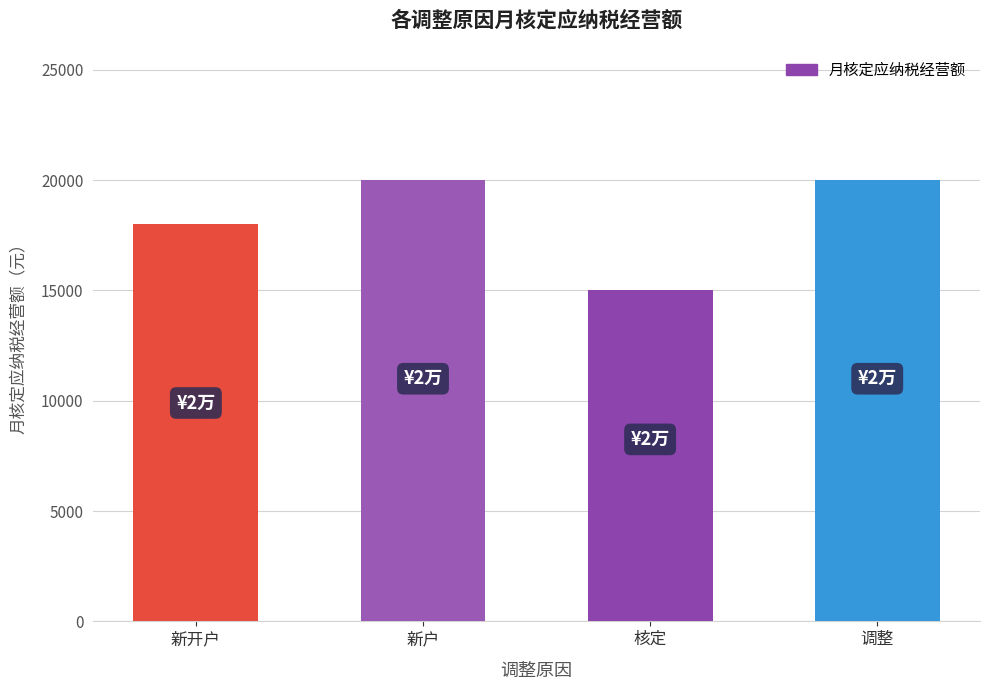

What is the minimum value shown in the chart?

15000